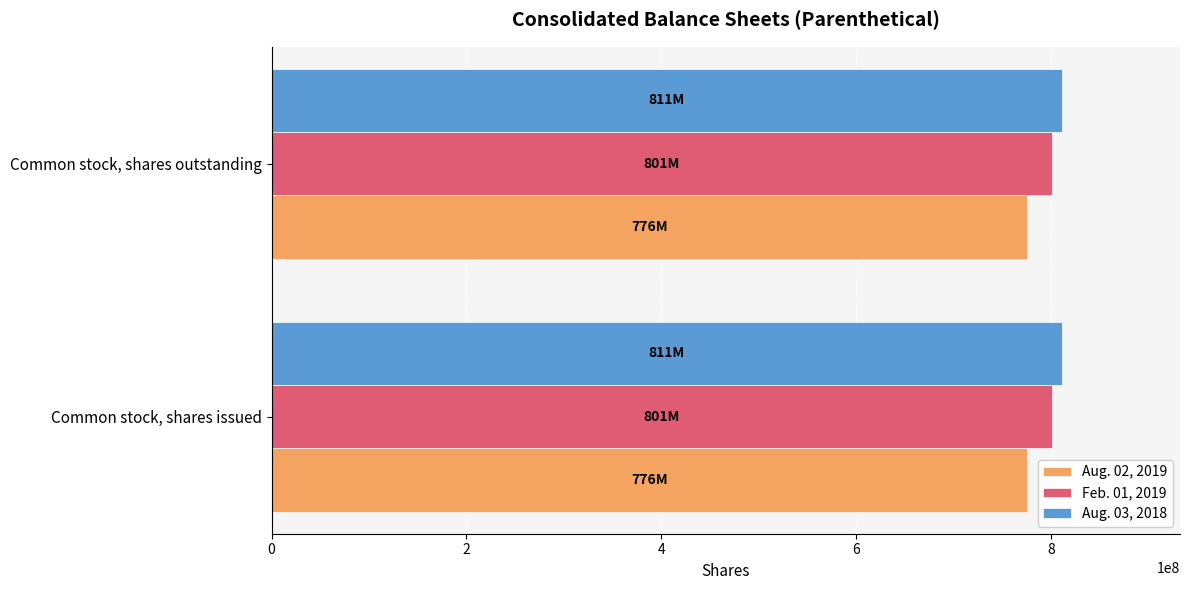

Which series has the largest total across all categories?

Aug. 03, 2018